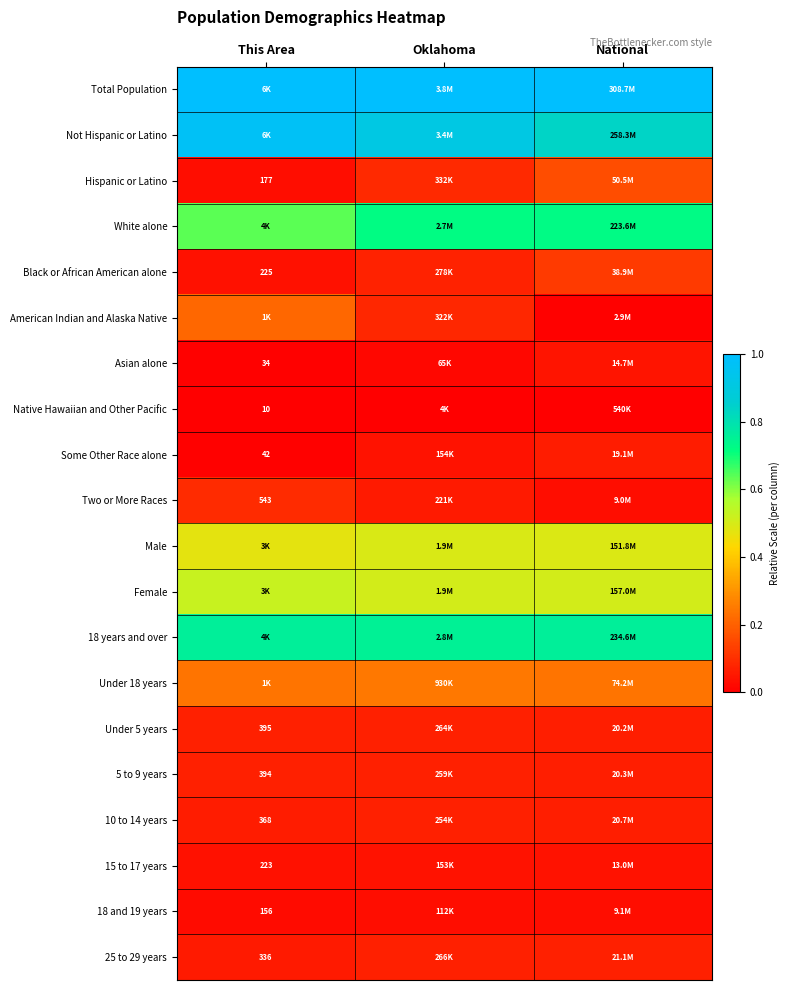

The 25 to 29 years series shows 0.0 at Oklahoma. True or false?

False